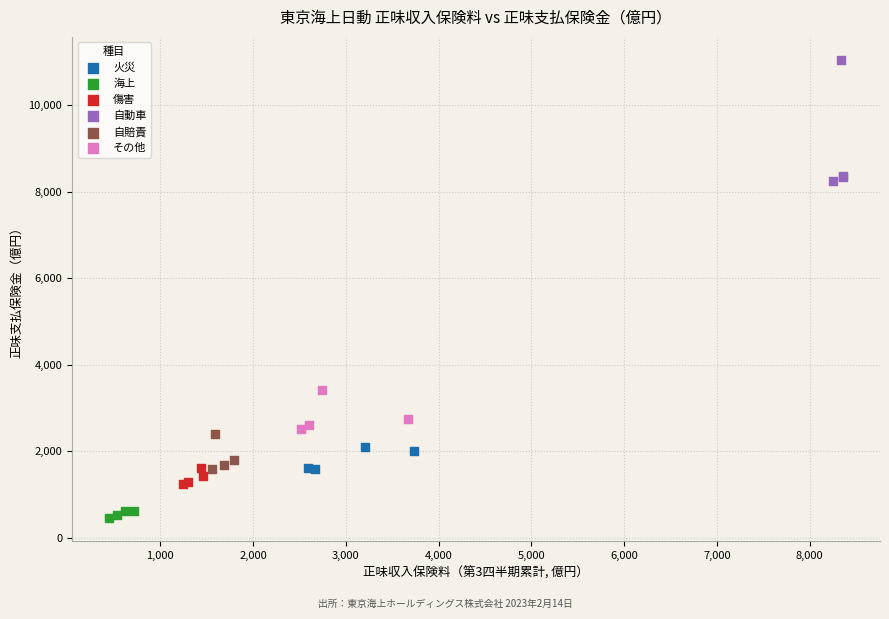

Which series contains the lowest Y value?

海上